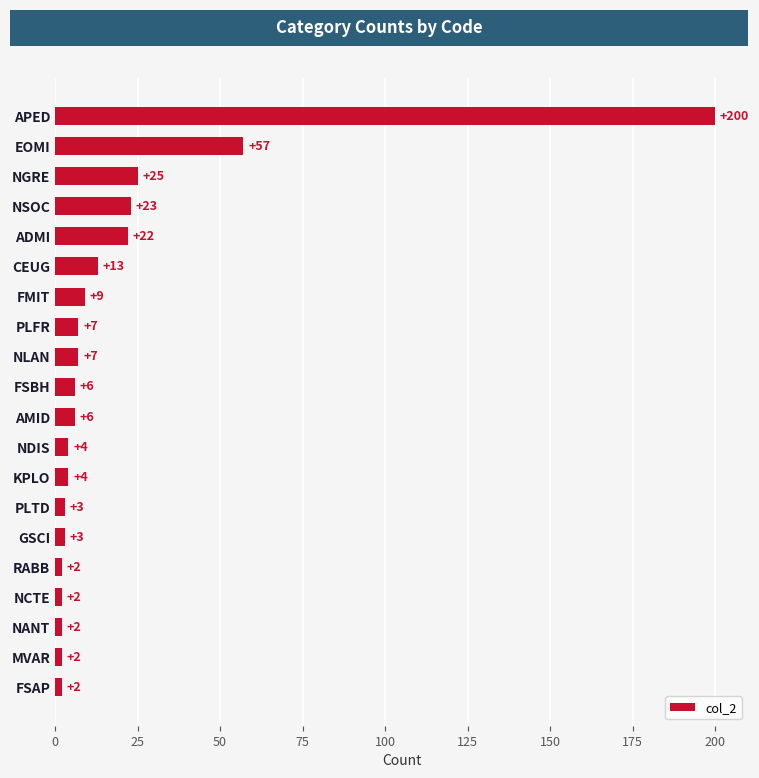

What is the difference between the second highest and second lowest values?

55